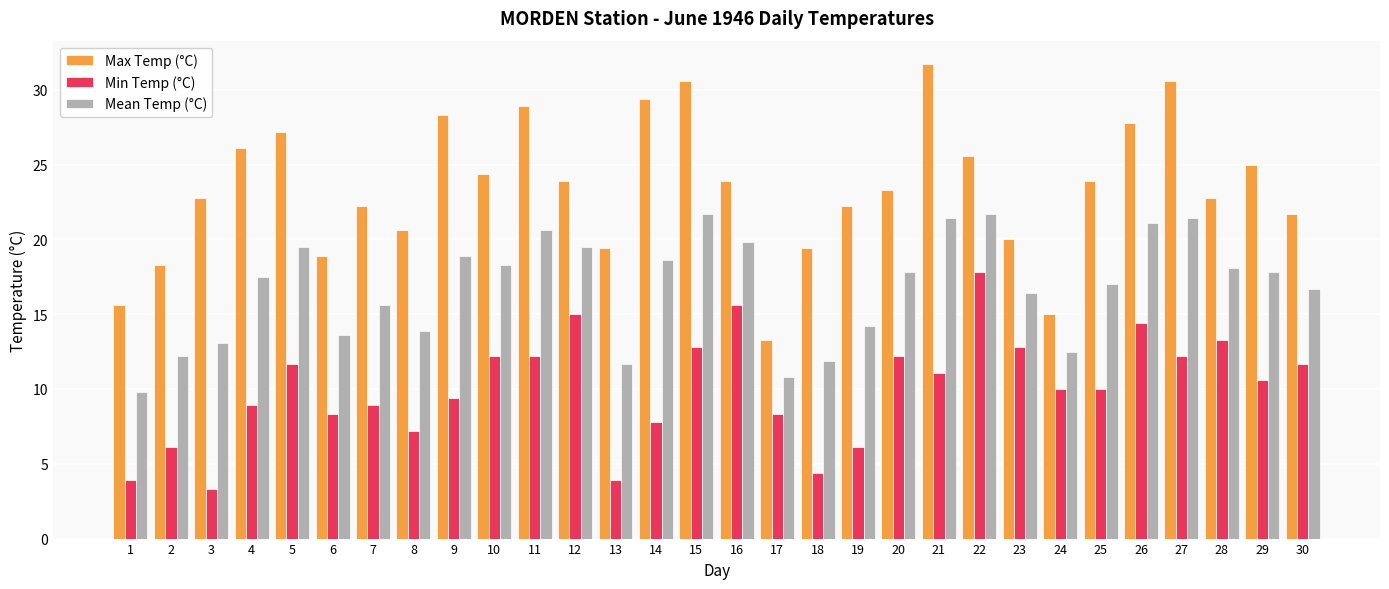

List the series in order of their overall mean, lowest first.

Min Temp (°C), Mean Temp (°C), Max Temp (°C)